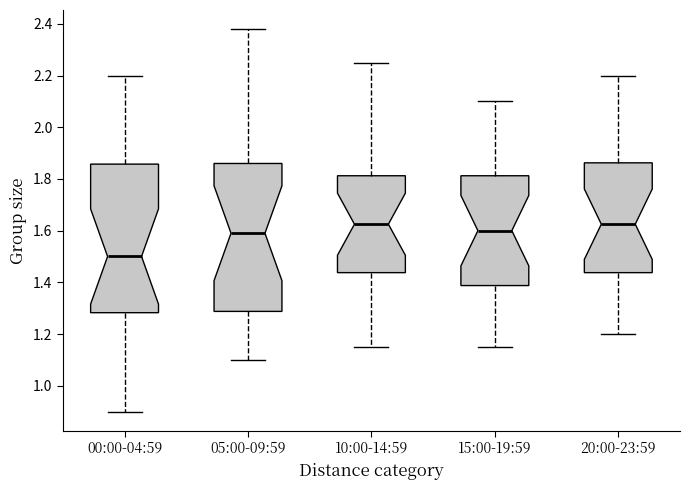

Where does the median line of the box for 15:00-19:59 sit on the y-axis? The values are not printed on the chart, so give them approximately, as read against the axis.

1.60